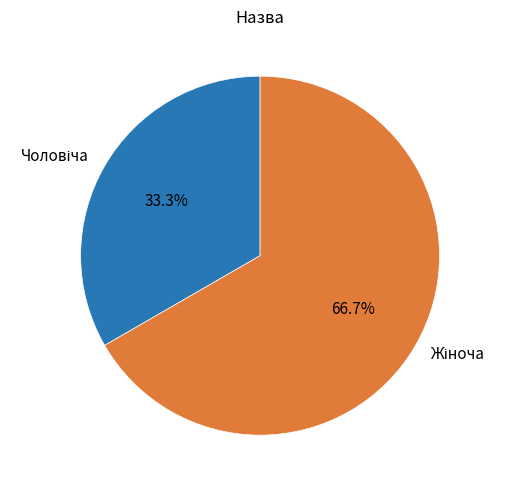

Does any single category account for the majority?

Yes